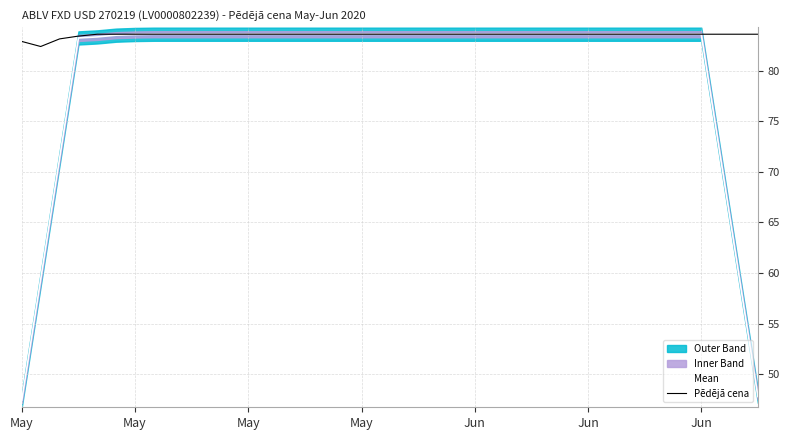

Read the Pēdējā cena value at 34.

83.6